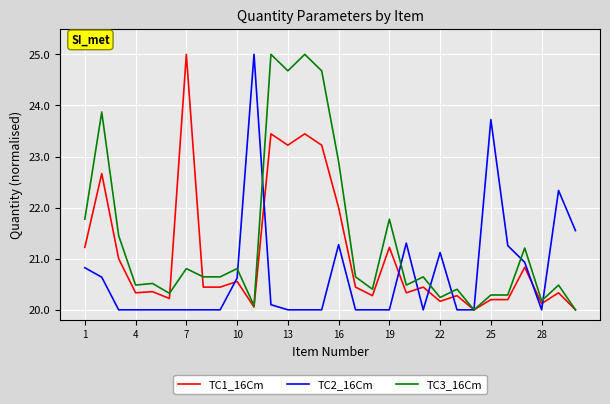

Rank the series by their average value, from highest to lowest.

TC3_16Cm, TC1_16Cm, TC2_16Cm